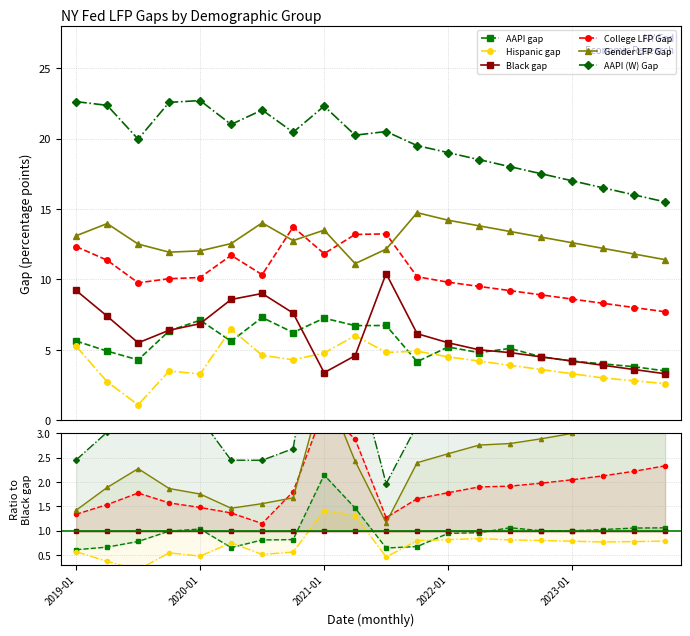

Which series changed the most between 5 and 16?

AAPI (W) Gap